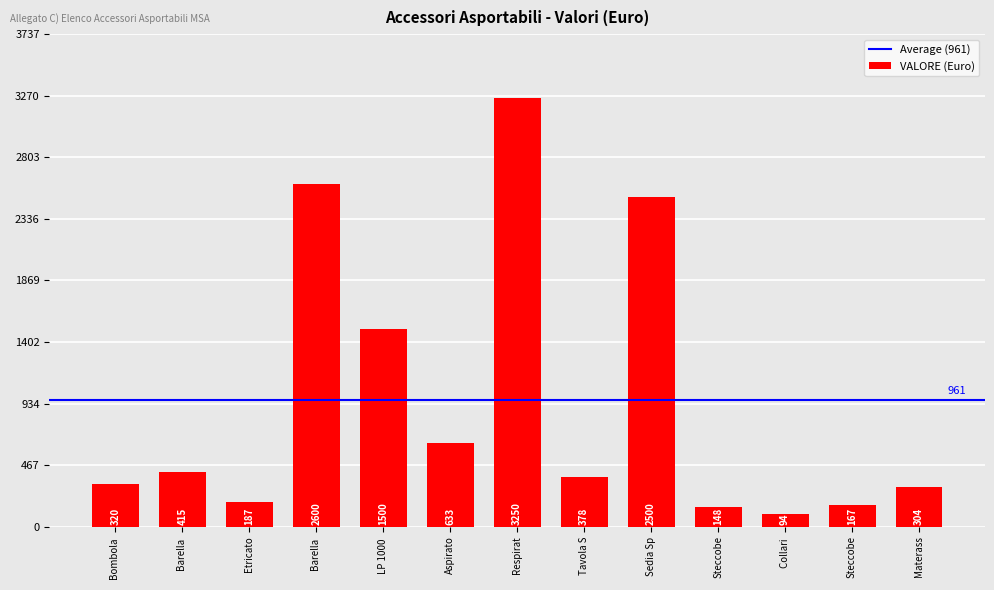

How many bars are there in total?

13